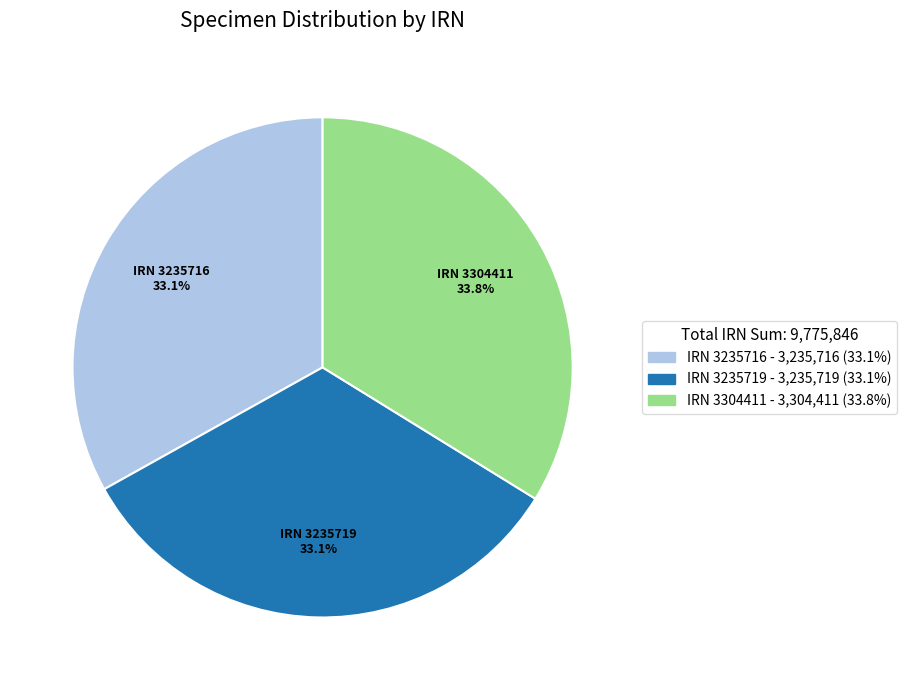

Count the number of slices in the pie.

3